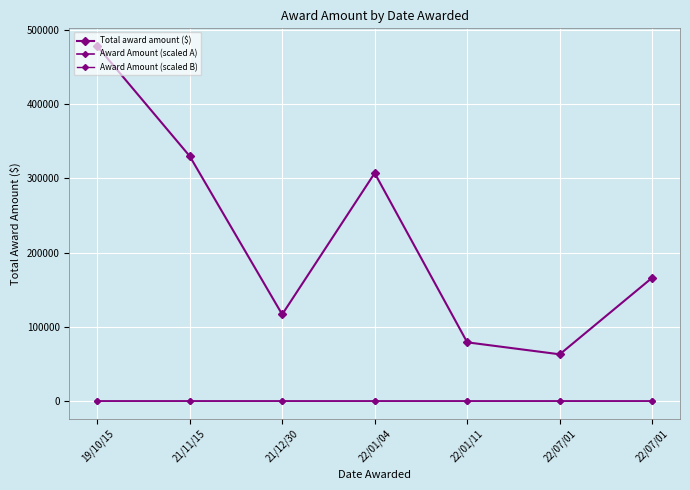

Is this an area chart (filled region under the line)?

No